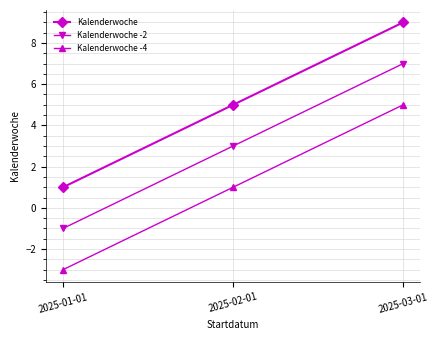

Where is Kalenderwoche -2 nearest to the value 3?

2025-02-01